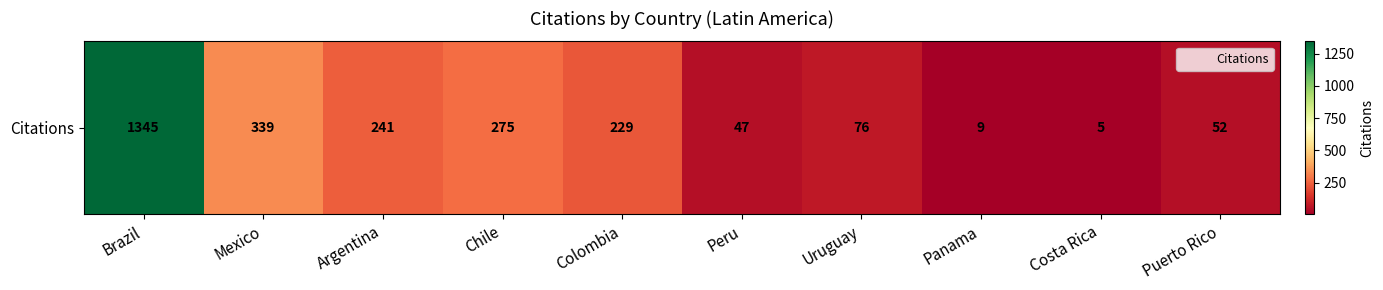

Is it true that the value at Uruguay is 76?

True